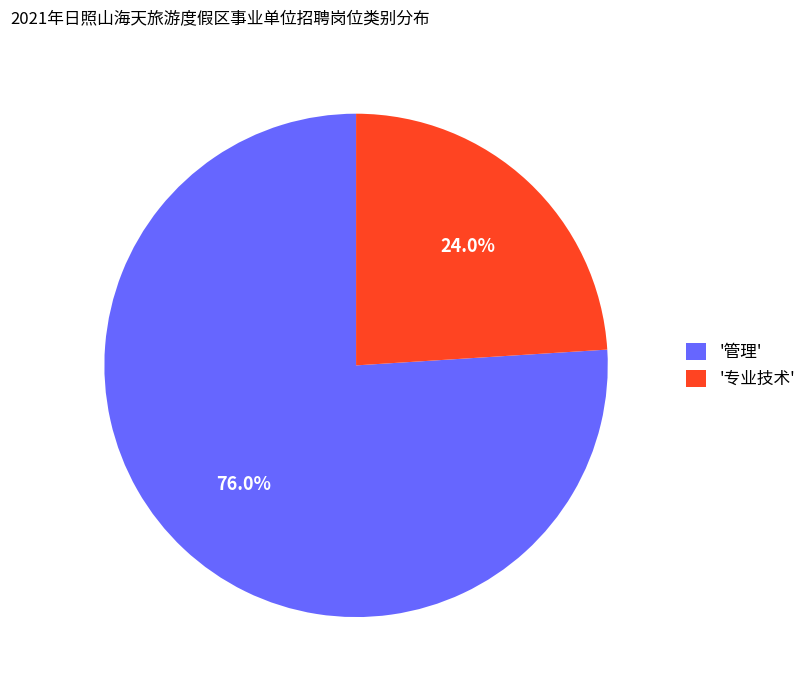

Approximately how many times larger is the value at '专业技术' compared to '管理'?

0.3